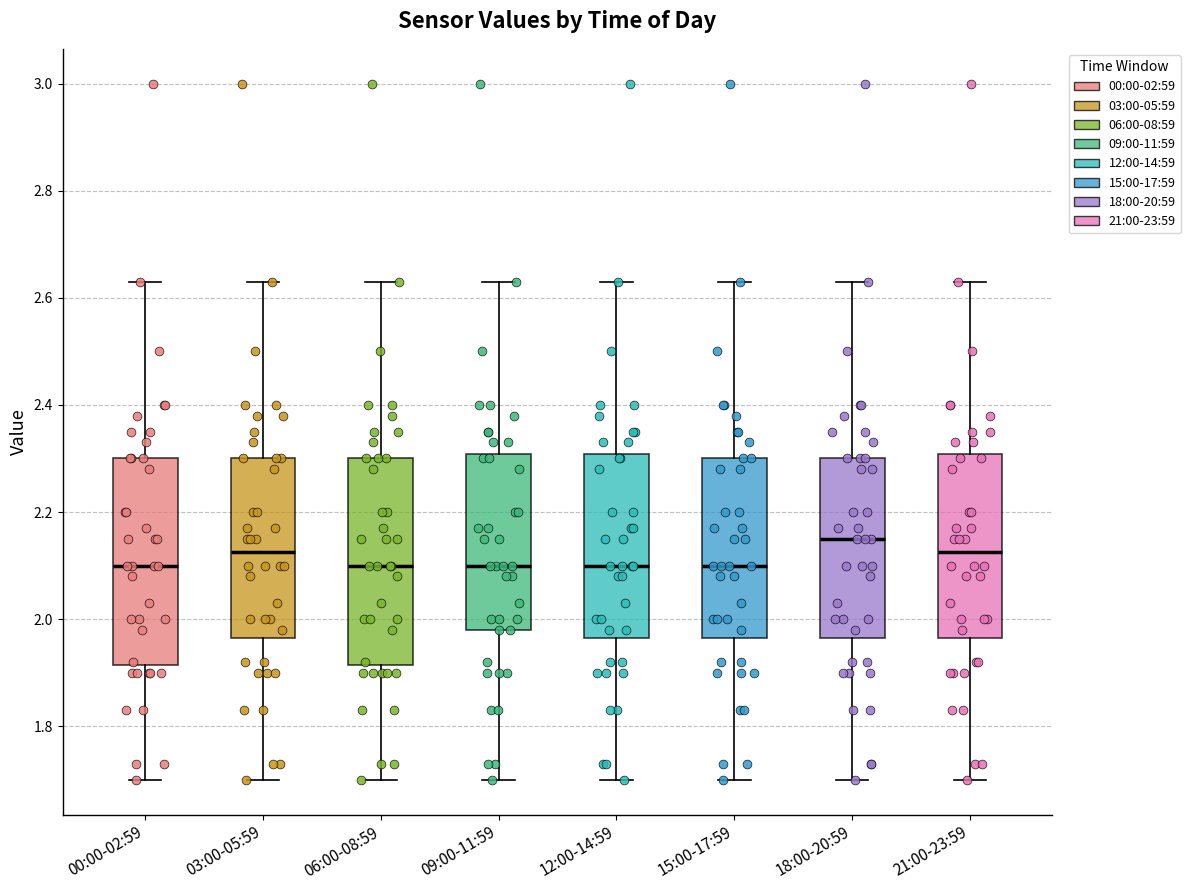

Reading left to right, transcribe this box plot: for each box, give where its median line is, the range the box spans, and where its two whiskers end, as read against the y-axis. The values are not printed on the chart, so give them approximately, as read against the axis.

00:00-02:59: median 2.10, box 1.92 to 2.30, whiskers 1.70 to 2.64
03:00-05:59: median 2.12, box 1.96 to 2.30, whiskers 1.70 to 2.64
06:00-08:59: median 2.10, box 1.92 to 2.30, whiskers 1.70 to 2.64
09:00-11:59: median 2.10, box 1.98 to 2.30, whiskers 1.70 to 2.64
12:00-14:59: median 2.10, box 1.96 to 2.30, whiskers 1.70 to 2.64
15:00-17:59: median 2.10, box 1.96 to 2.30, whiskers 1.70 to 2.64
18:00-20:59: median 2.16, box 1.96 to 2.30, whiskers 1.70 to 2.64
21:00-23:59: median 2.12, box 1.96 to 2.30, whiskers 1.70 to 2.64